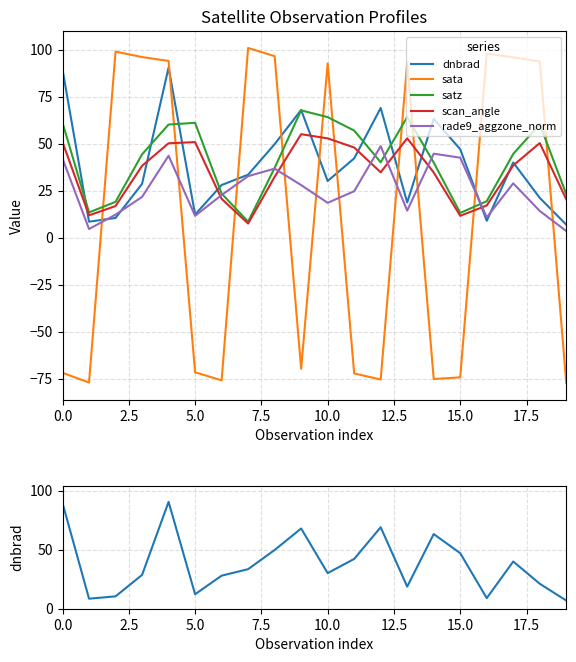

The value of rade9_aggzone_norm at 0.0 is 42.1. True or false?

True